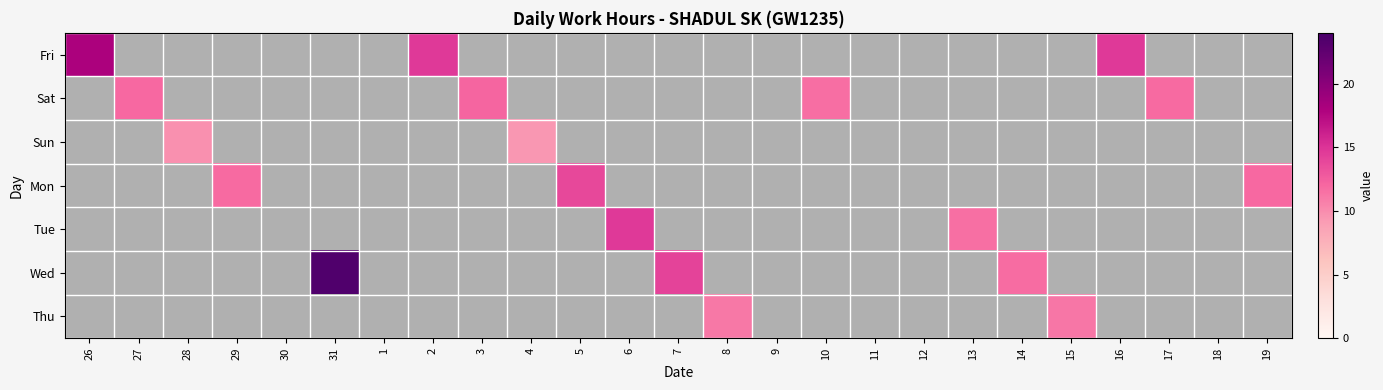

What is the greatest value displayed?

23.4